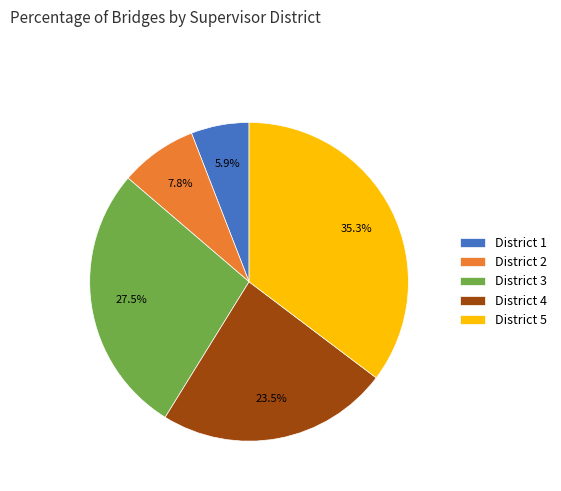

Does any single category account for the majority?

No